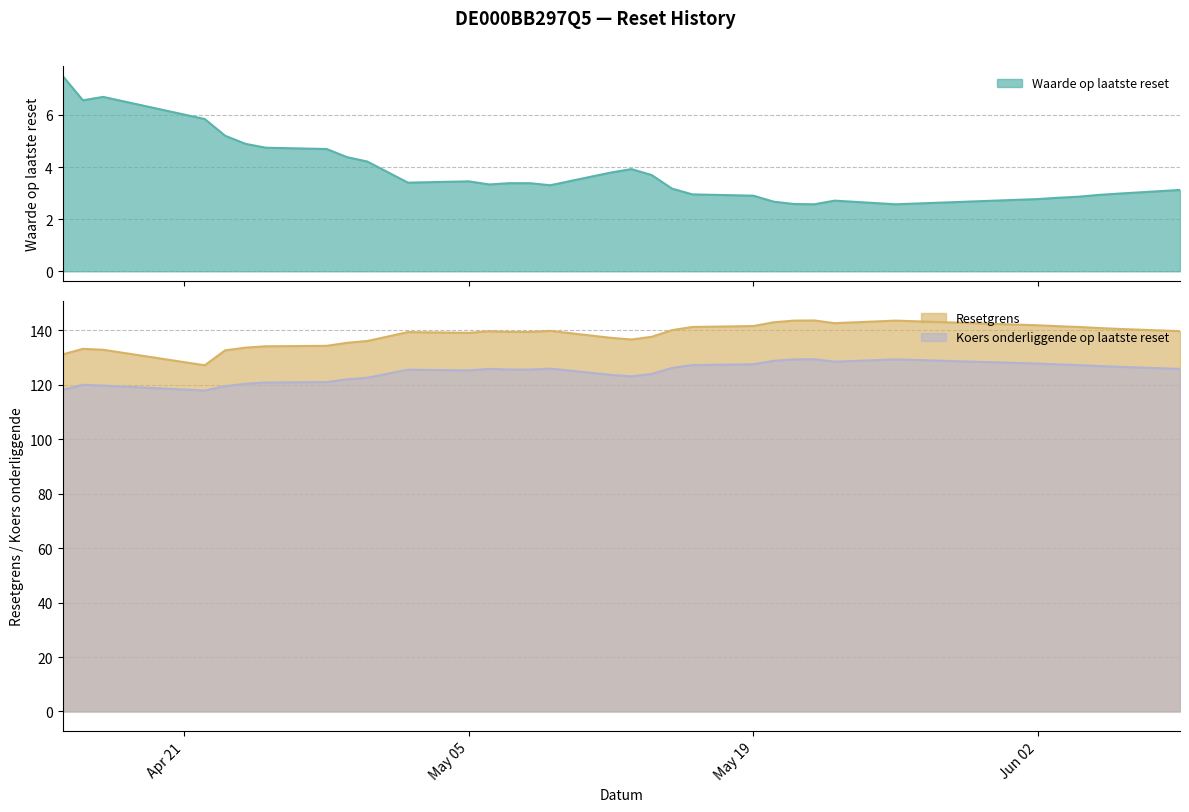

How many values in the Resetgrens series are below 139?

13